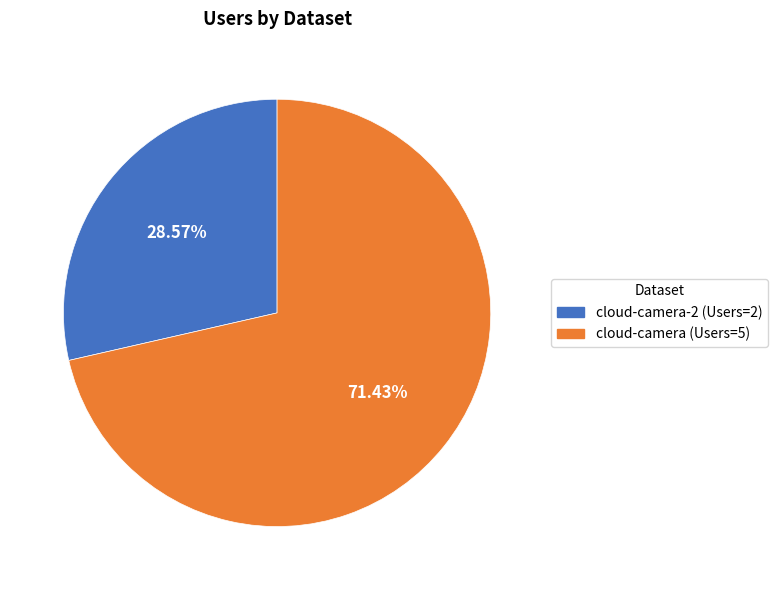

How many segments does this pie chart have?

2